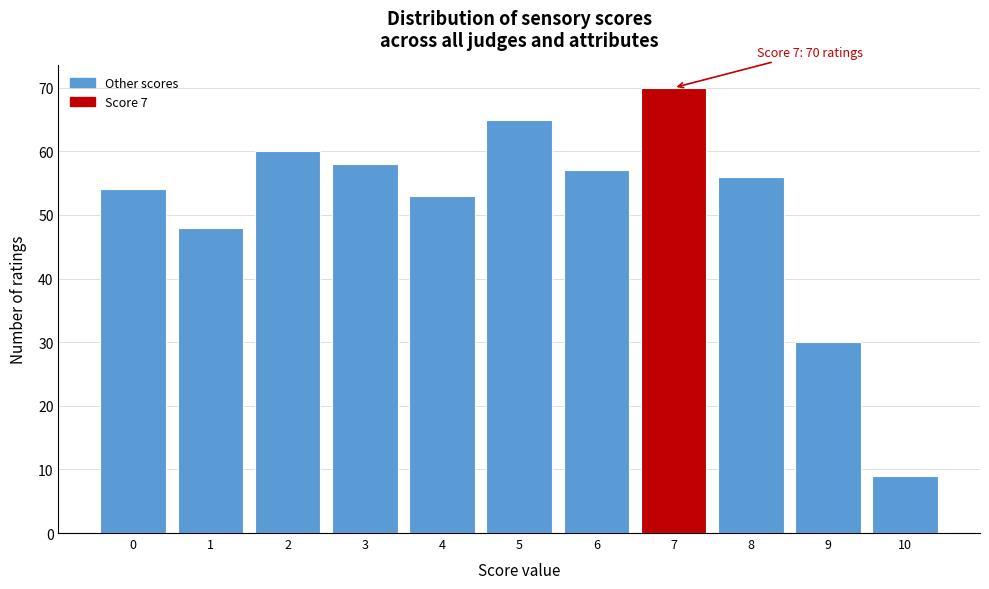

Reading left to right, what are all the values shown in this chart?

54	48	60	58	53	65	57	70	56	30	9